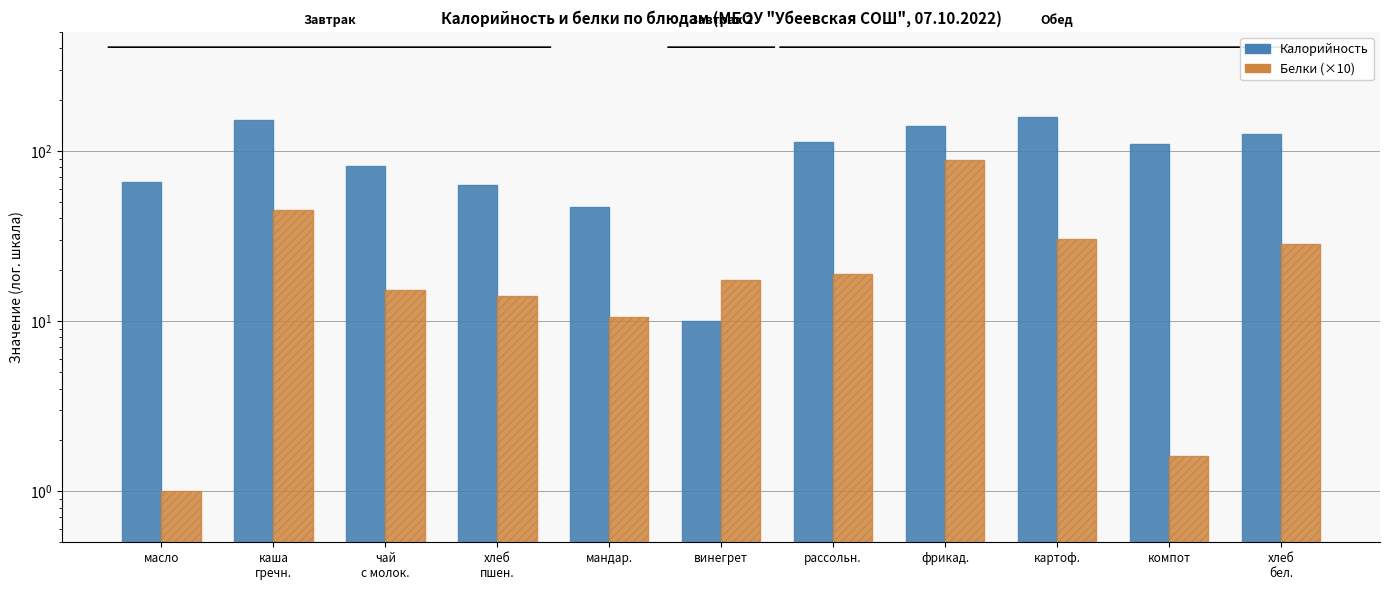

Which series changed the most between мандар. and рассольн.?

Калорийность